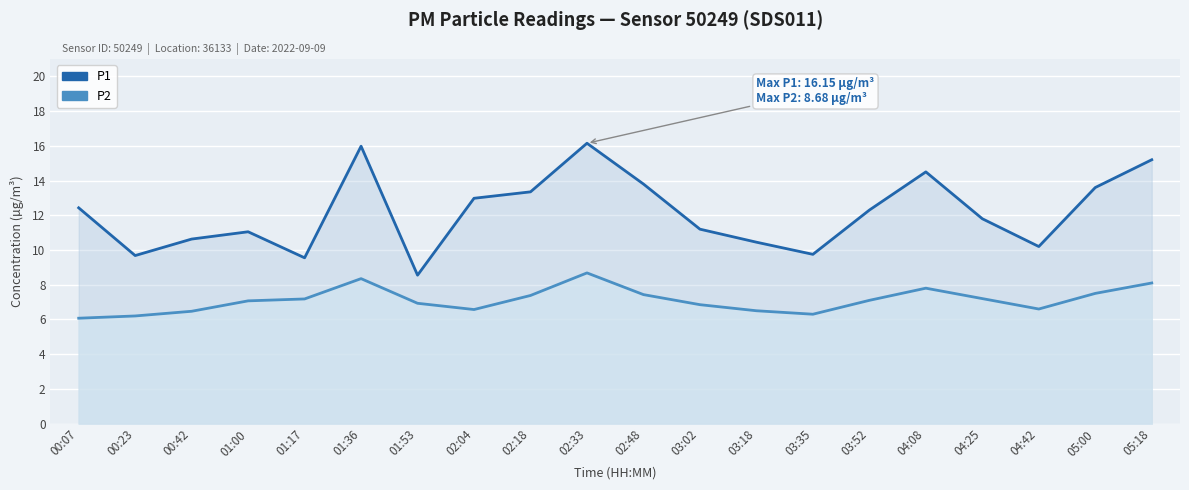

Which series has the largest total across all categories?

P1